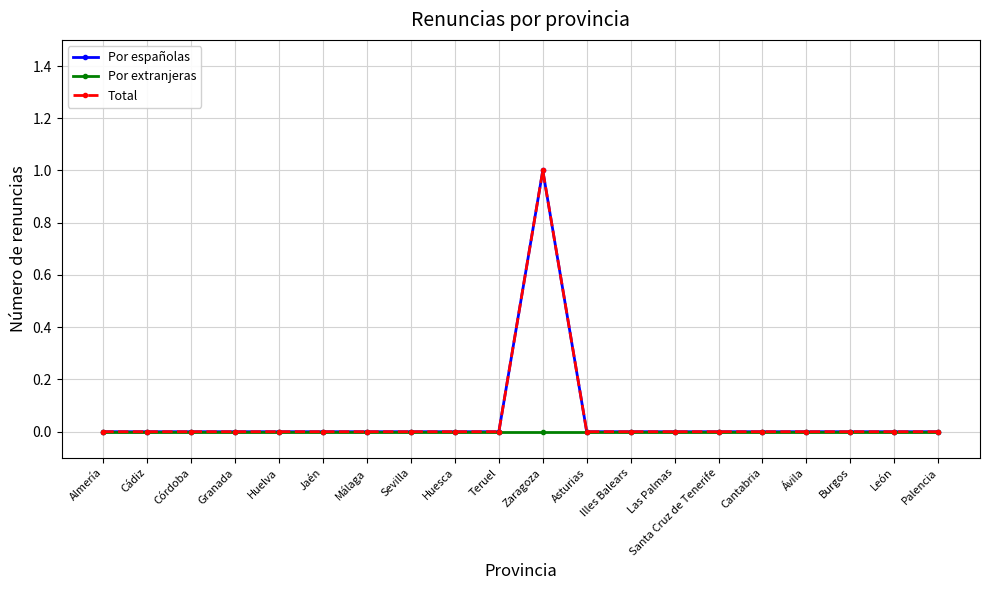

Between Córdoba and Huesca, which series saw the biggest shift?

Por españolas